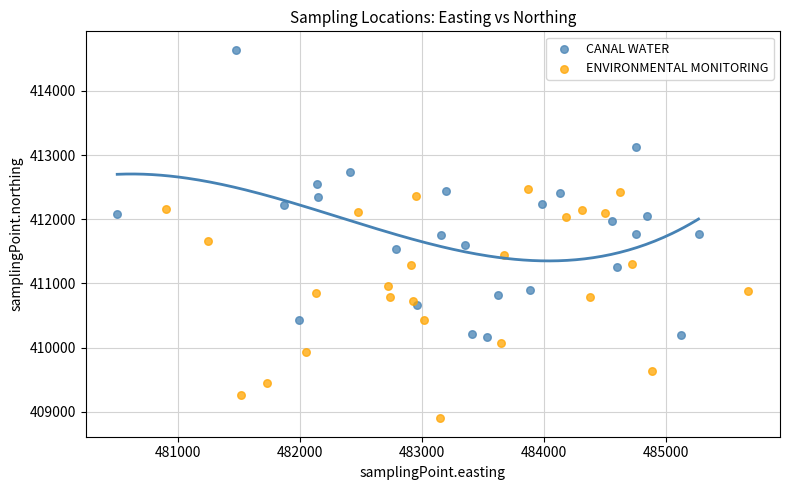

Which series contains the lowest Y value?

ENVIRONMENTAL MONITORING